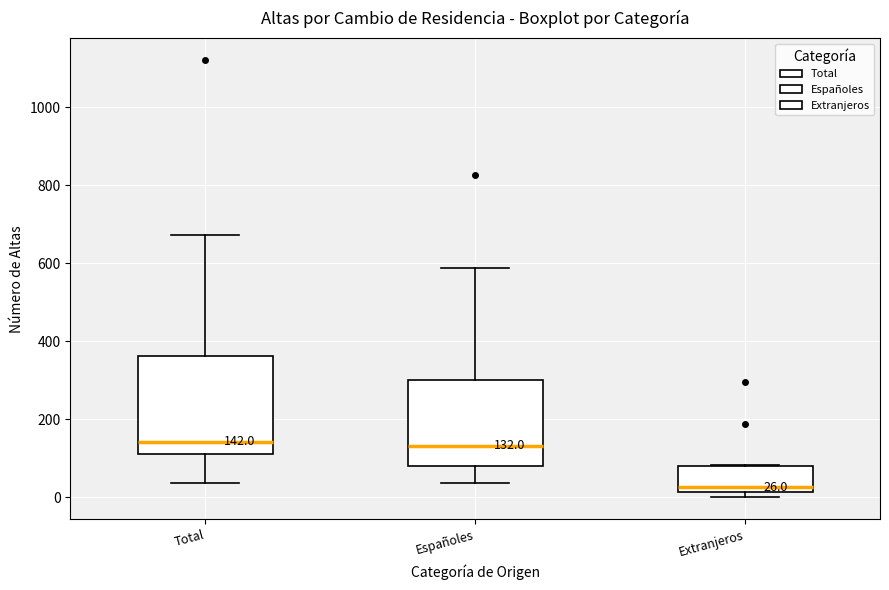

Which box has the lowest median line?

Extranjeros